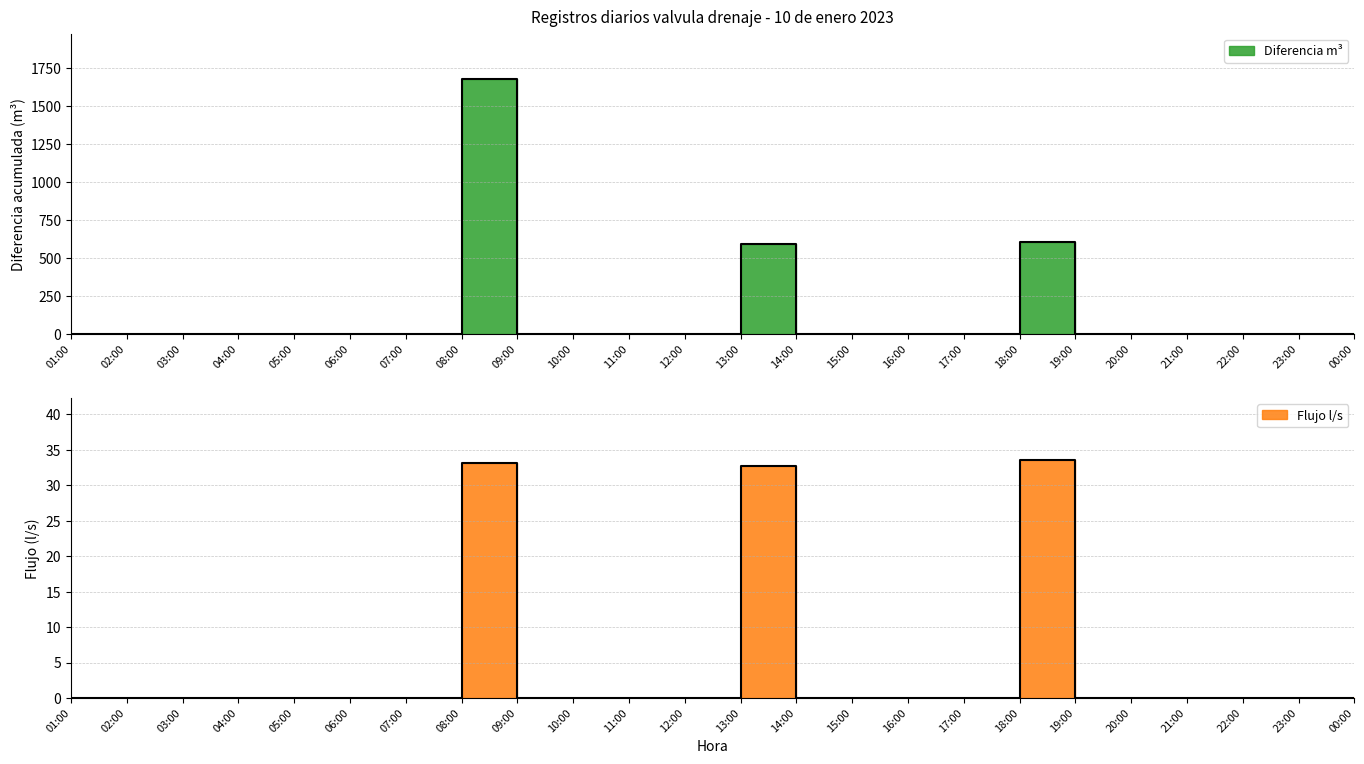

Which category has the highest value across all series?

08:00